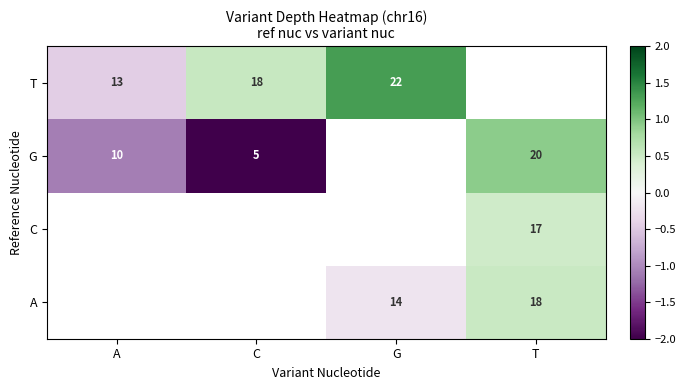

True or false: G has a value of -0.8 at C.

False